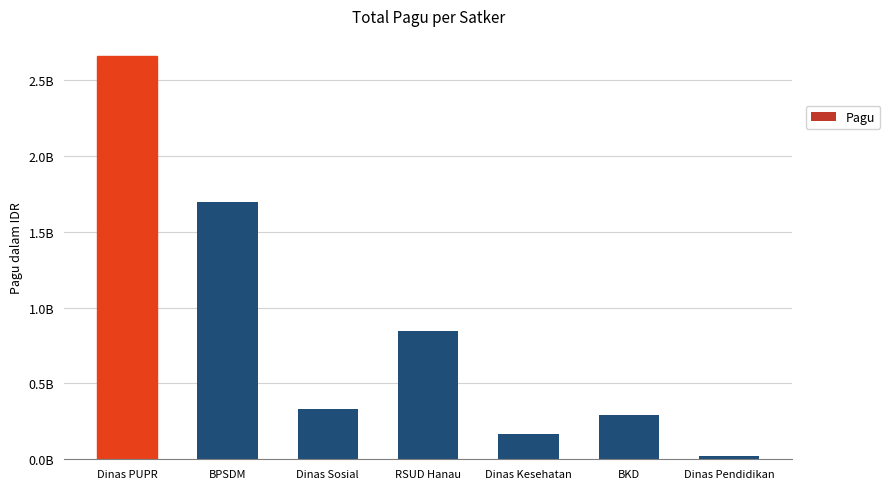

Are the bars horizontal?

No